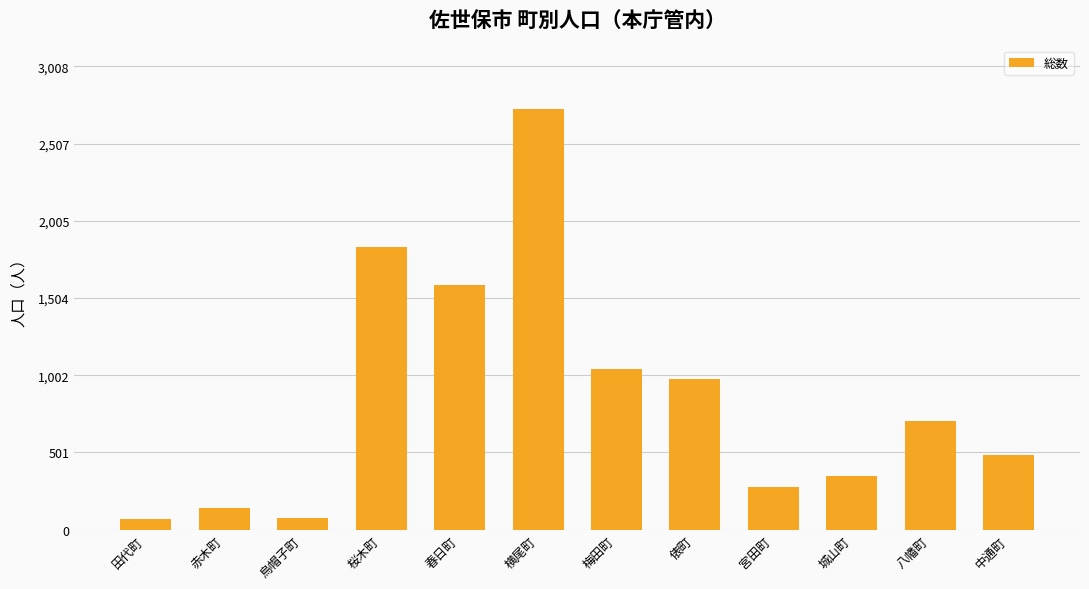

What is the minimum value shown in the chart?

70